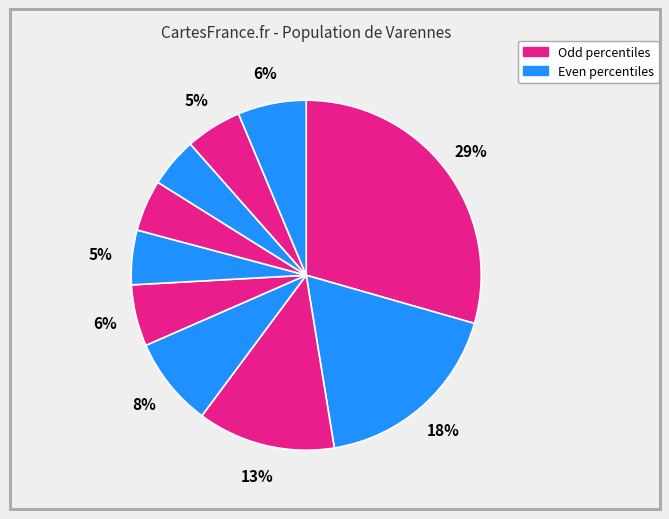

Count the number of slices in the pie.

10